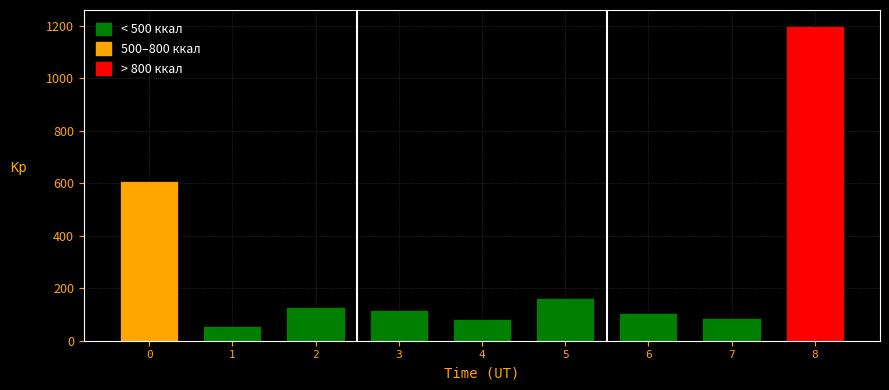

What is the minimum value shown in the chart?

57